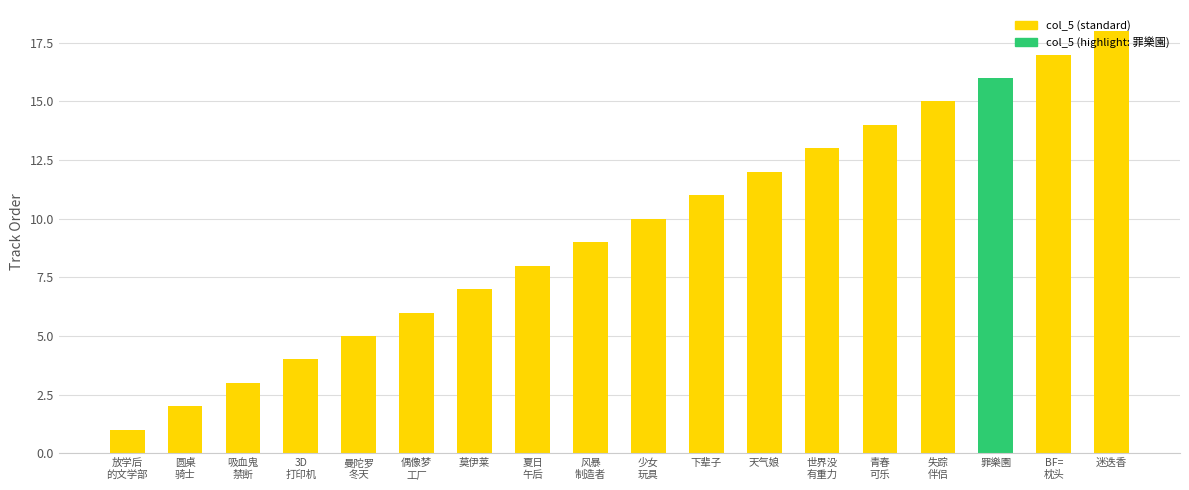

List the labels in order of value, largest first.

迷迭香, BF=
枕头, 罪樂園, 失踪
伴侣, 青春
可乐, 世界没
有重力, 天气娘, 下辈子, 少女
玩具, 风暴
制造者, 夏日
午后, 莫伊莱, 偶像梦
工厂, 曼陀罗
冬天, 3D
打印机, 吸血鬼
禁断, 圆桌
骑士, 放学后
的文学部